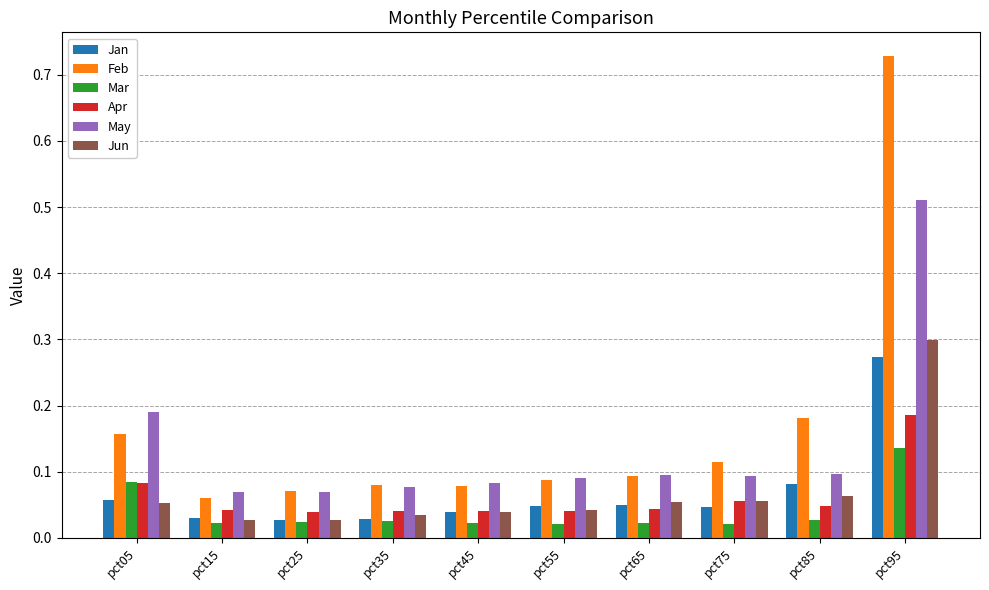

Which category has the highest value in the Feb series?

pct95